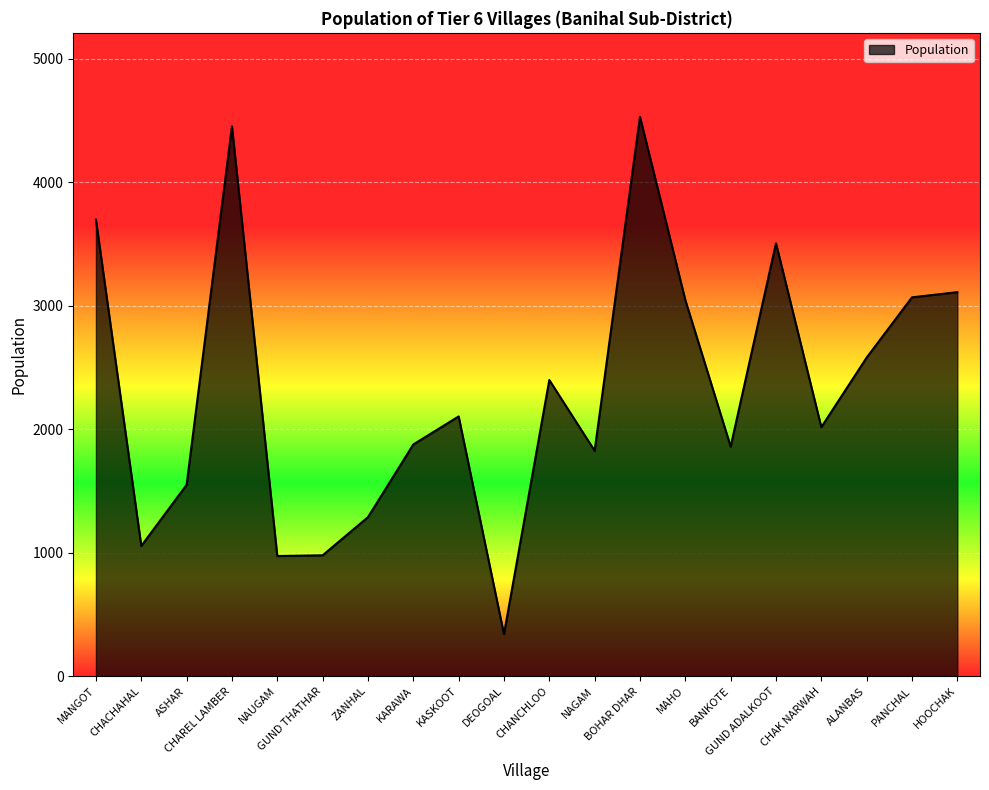

How many interior local valleys (lower than both neighbors) does the data have?

6